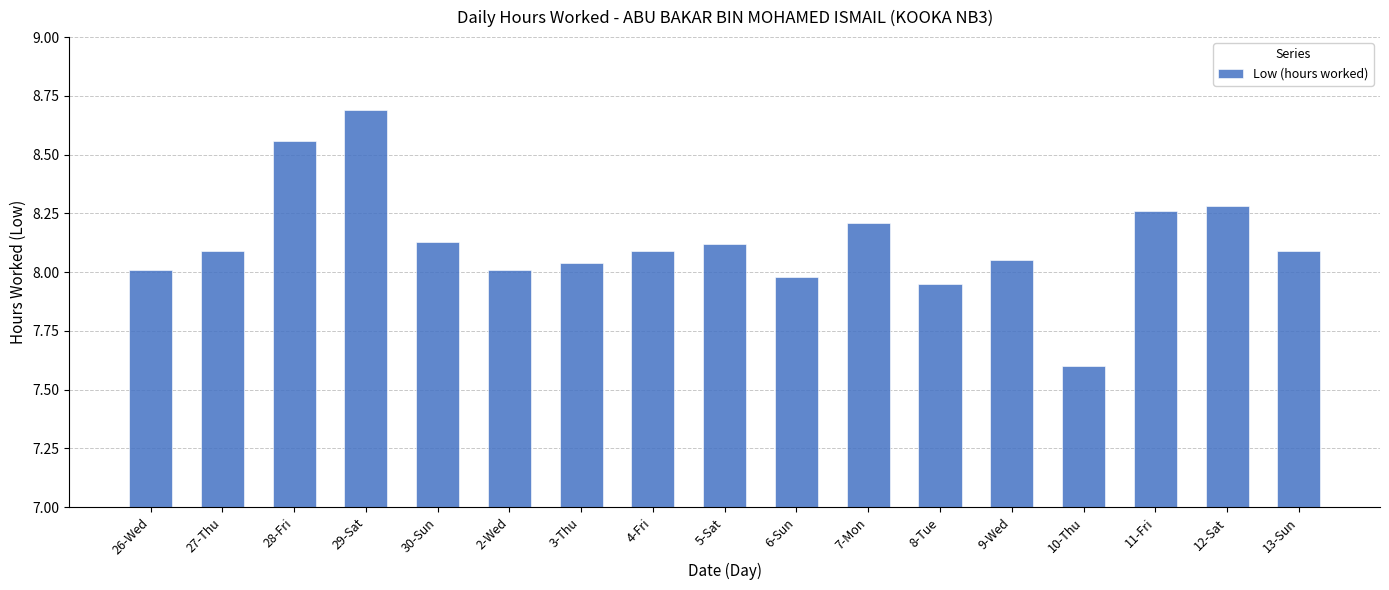

What is the ratio of the value at 7-Mon to the value at 30-Sun?

1.0